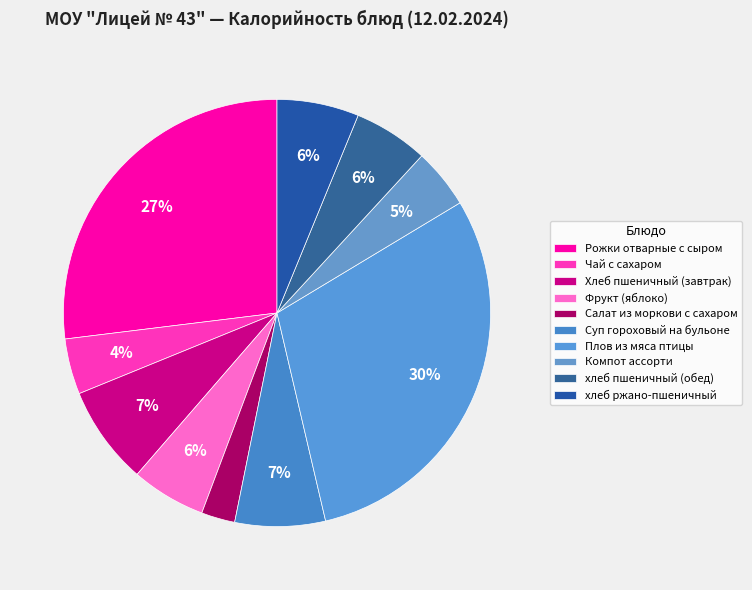

Rank the categories by value from lowest to highest.

Салат из моркови с сахаром, Чай с сахаром, Компот ассорти, Фрукт (яблоко), хлеб пшеничный (обед), хлеб ржано-пшеничный, Суп гороховый на бульоне, Хлеб пшеничный (завтрак), Рожки отварные с сыром, Плов из мяса птицы